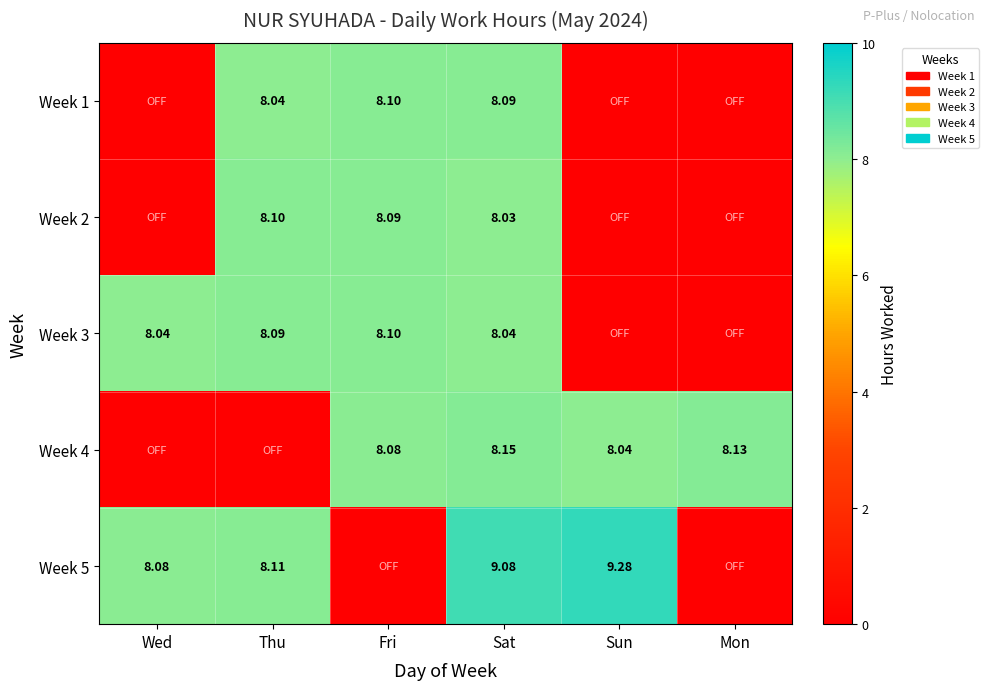

What is the sum of the Week 2 values at Mon and Fri?

8.1